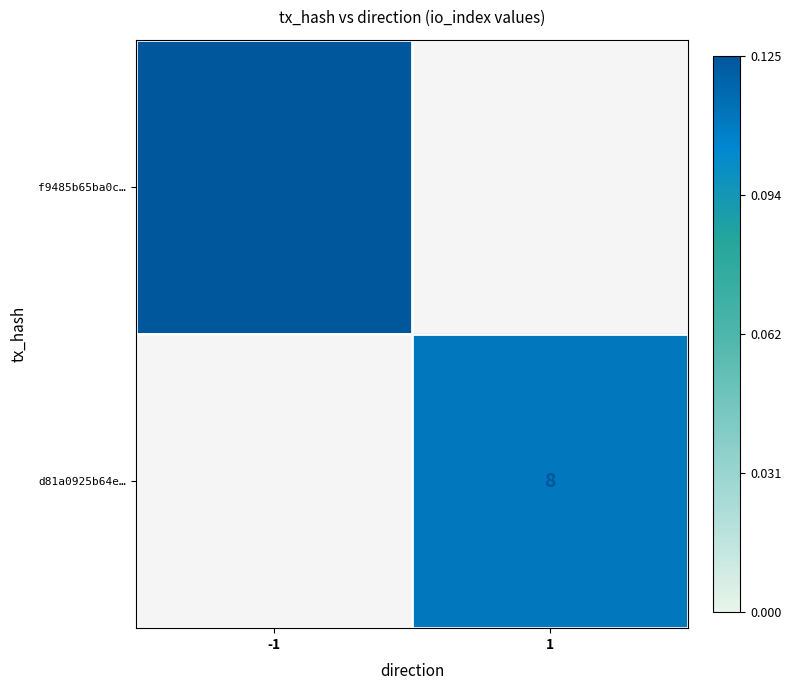

Is it true that f9485b65ba0c… equals 12 at -1?

False